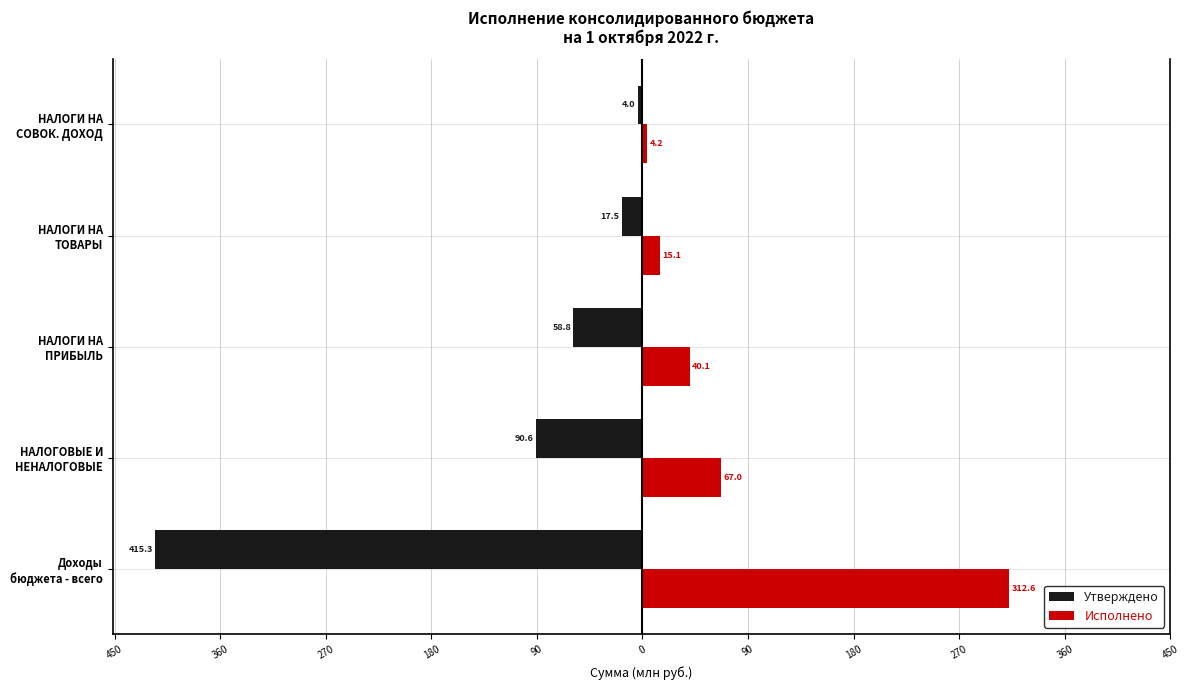

What is the value of the Утверждено bar at the 2nd from the left?

-90.6